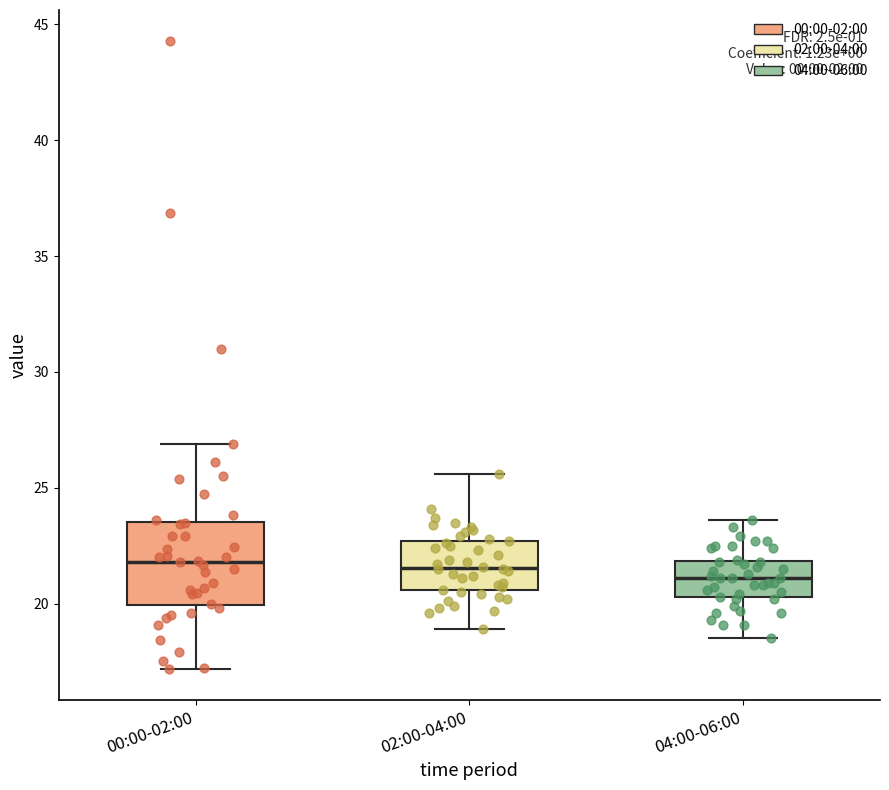

Which box is the tallest, from its lower edge to its upper edge?

00:00-02:00